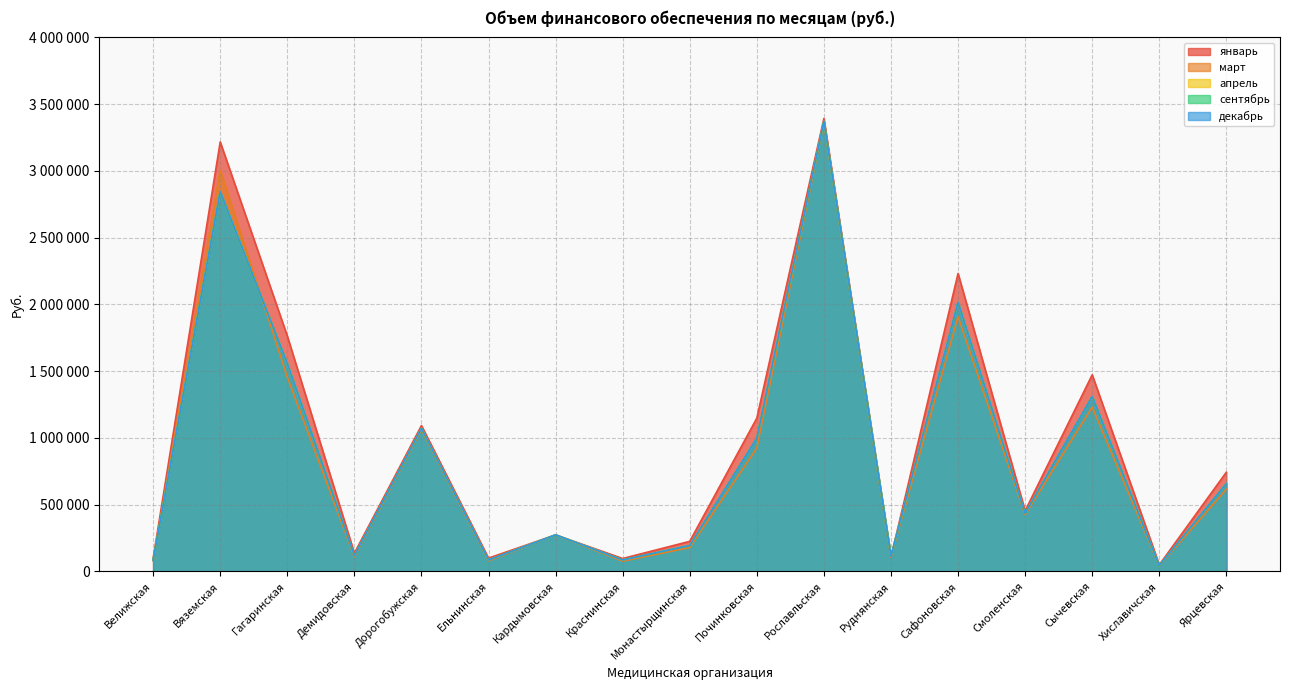

Does the chart have visible grid lines?

Yes